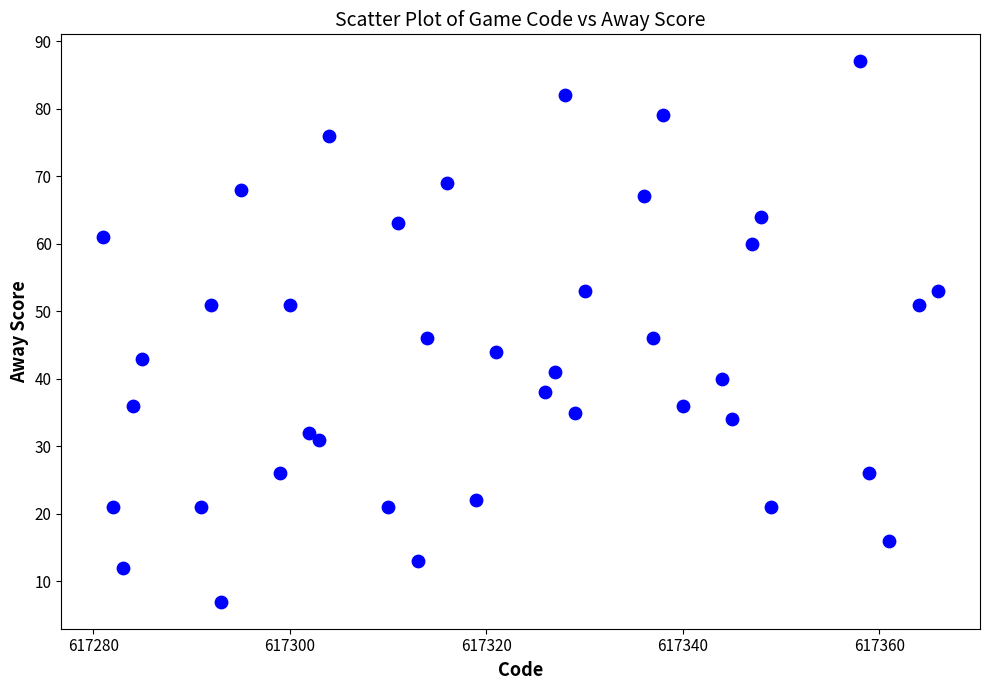

What is the range of Y values (max minus min)?

80